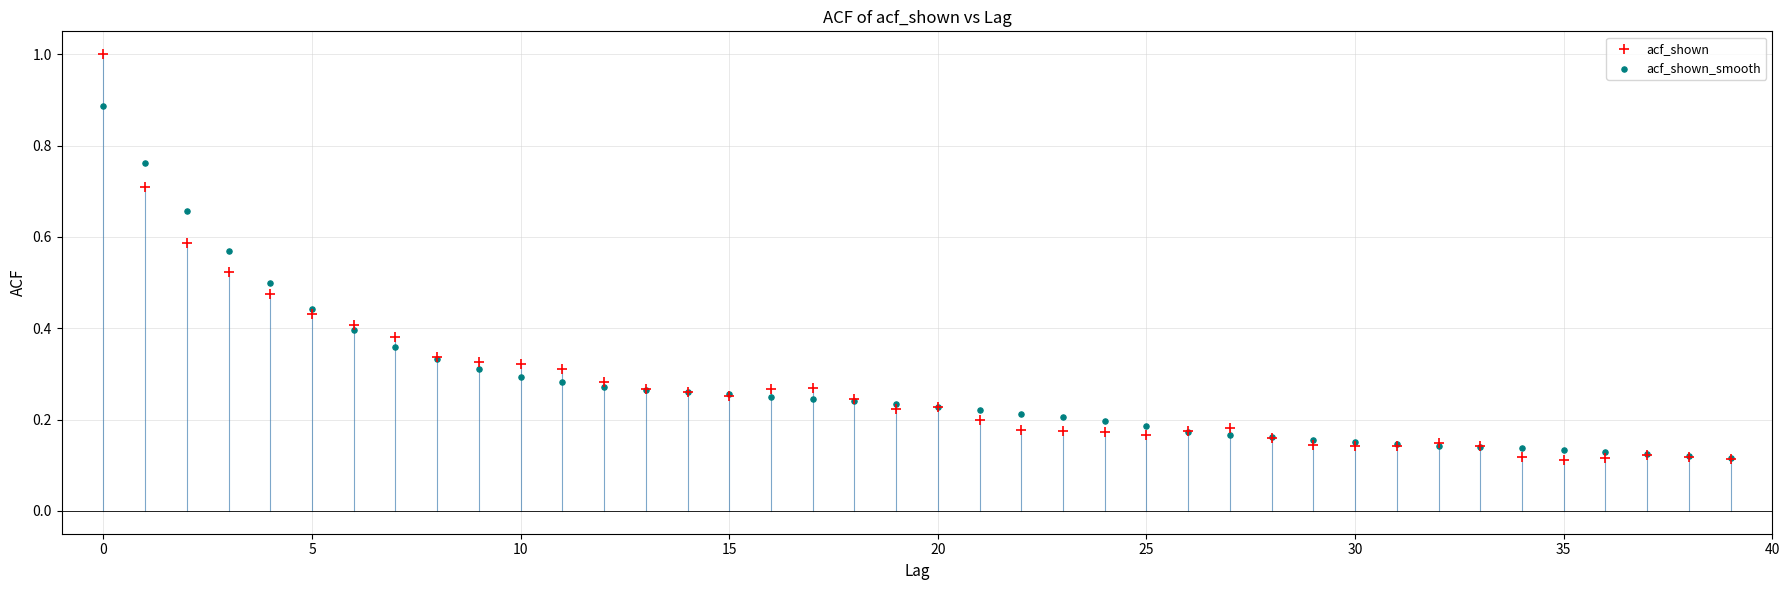

What are all the series names shown in the legend?

acf_shown, acf_shown_smooth